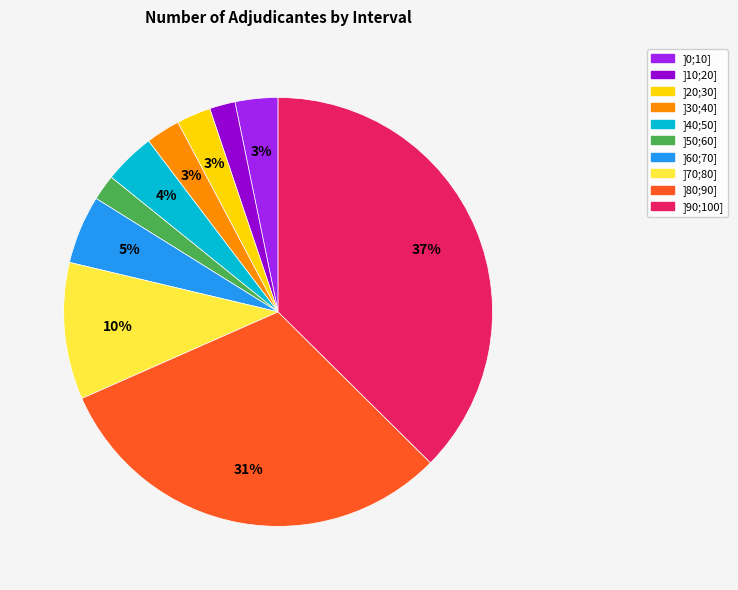

Does any single category account for the majority?

No